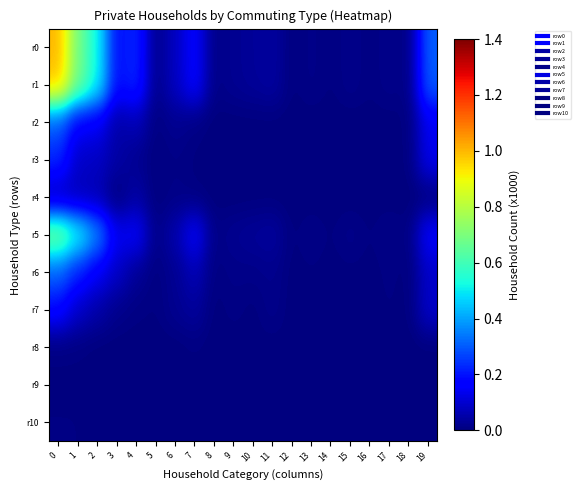

List the series in order of their peak value, highest first.

r0, r1, r5, r6, r2, r3, r7, r4, r10, r8, r9